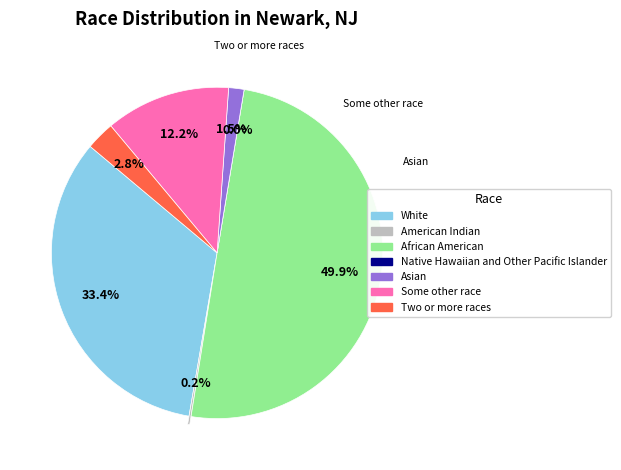

How many slices are in this pie chart?

7